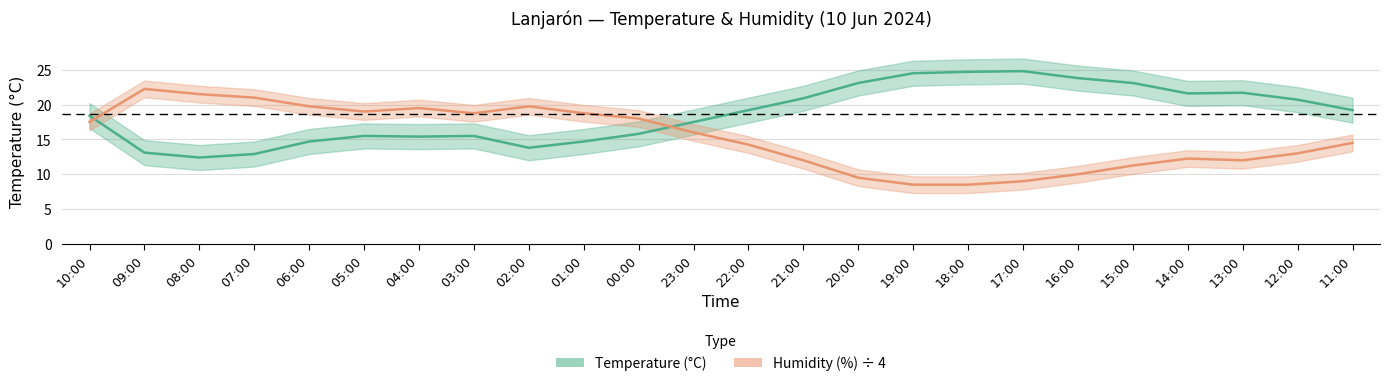

What is the total value across all series at 20:00?

32.6